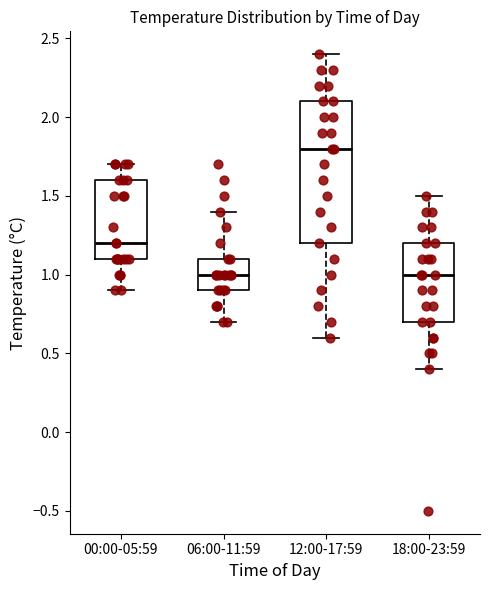

Where does the upper whisker of the box for 00:00-05:59 end on the y-axis? The values are not printed on the chart, so give them approximately, as read against the axis.

1.7